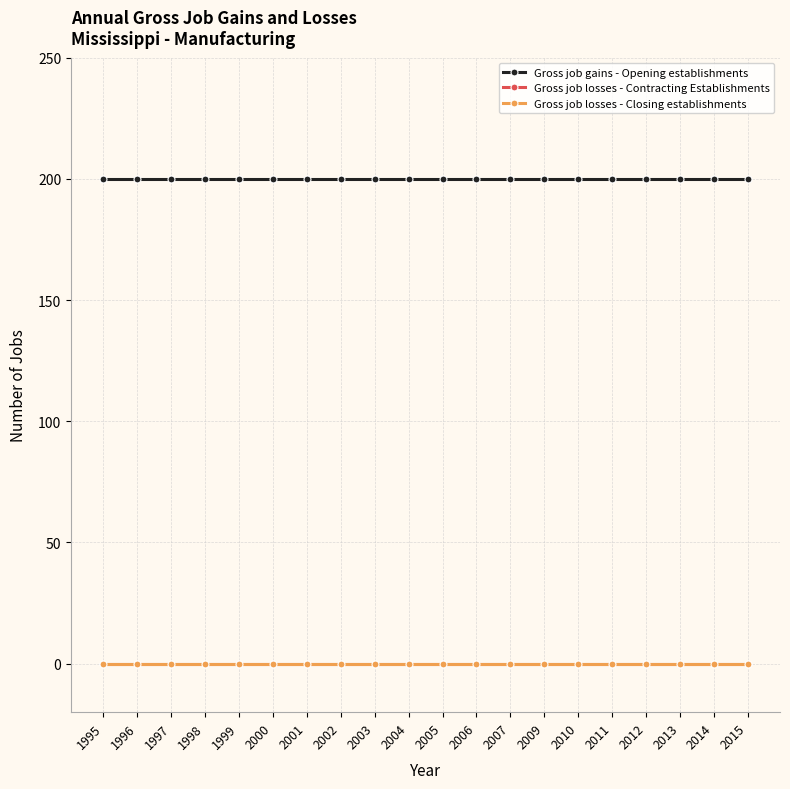

Is this an area chart (filled region under the line)?

No